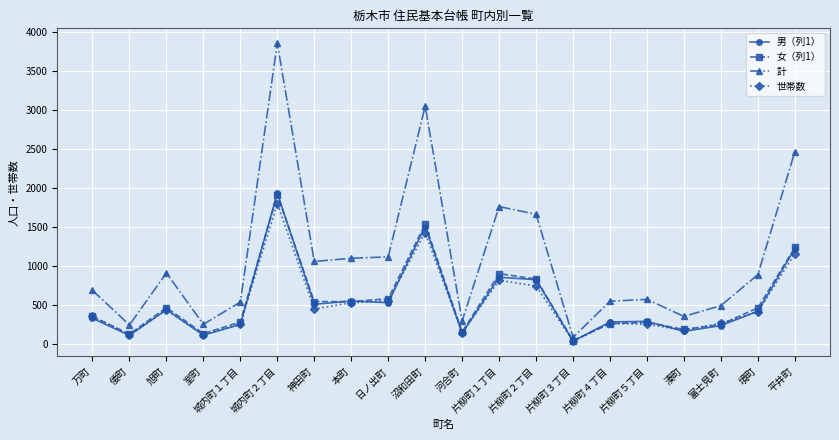

What are all the series names shown in the legend?

男（列1）, 女（列1）, 計, 世帯数